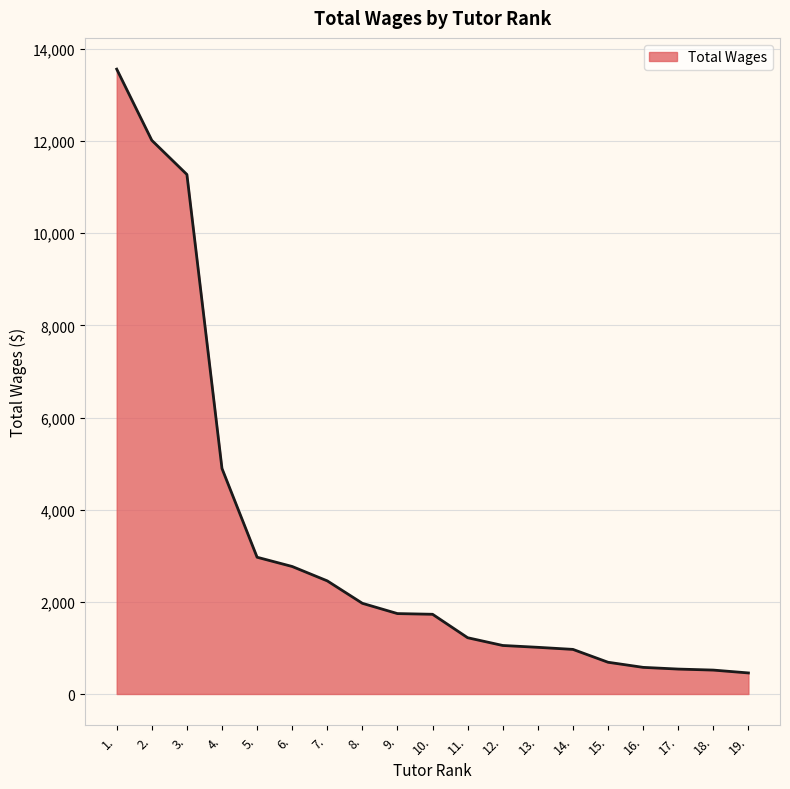

The value at 4. is 4893. True or false?

True